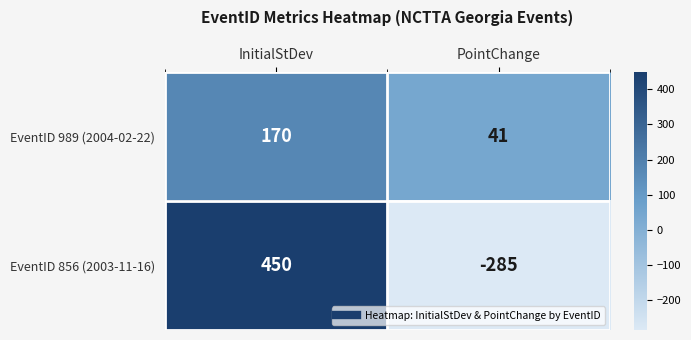

Reading left to right, list all the values displayed in this chart.

EventID 989 (2004-02-22): InitialStDev=170	PointChange=41
EventID 856 (2003-11-16): InitialStDev=450	PointChange=-285